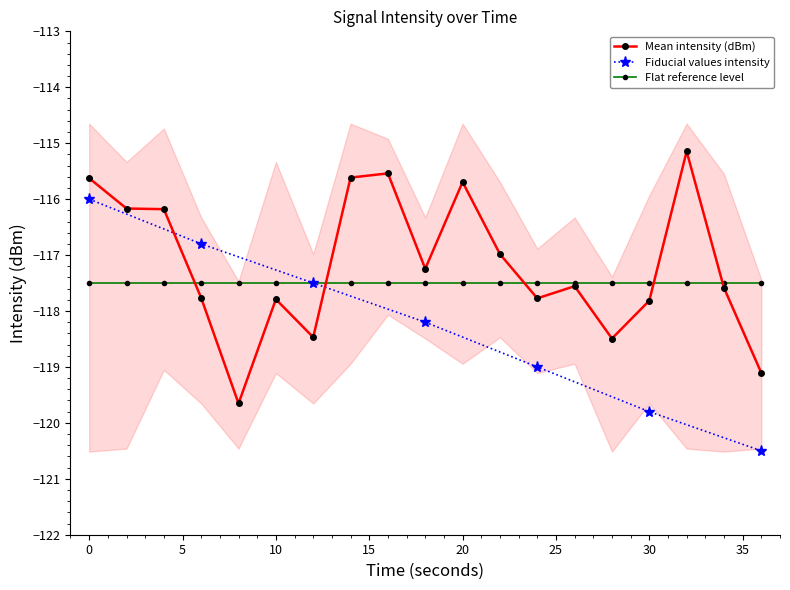

What is the spread (max minus min) of values at 4?

4.3